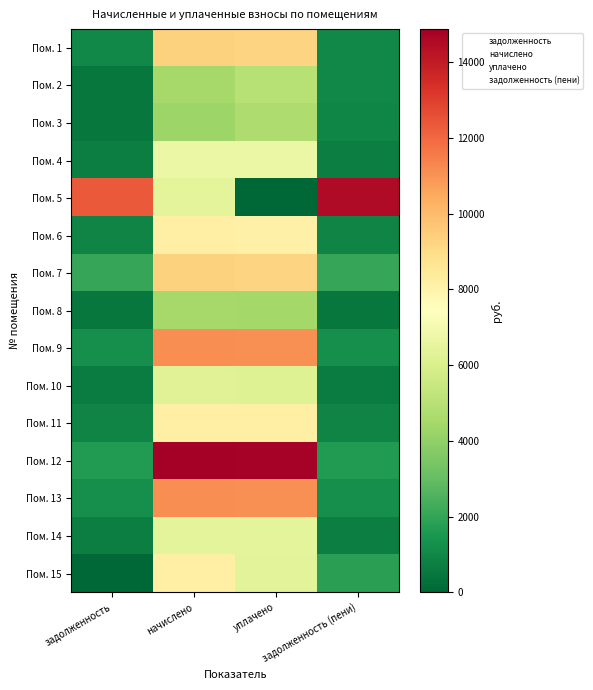

Rank the series by their maximum value, from highest to lowest.

Пом. 12, Пом. 5, Пом. 9, Пом. 13, Пом. 1, Пом. 7, Пом. 11, Пом. 15, Пом. 6, Пом. 4, Пом. 14, Пом. 10, Пом. 2, Пом. 3, Пом. 8